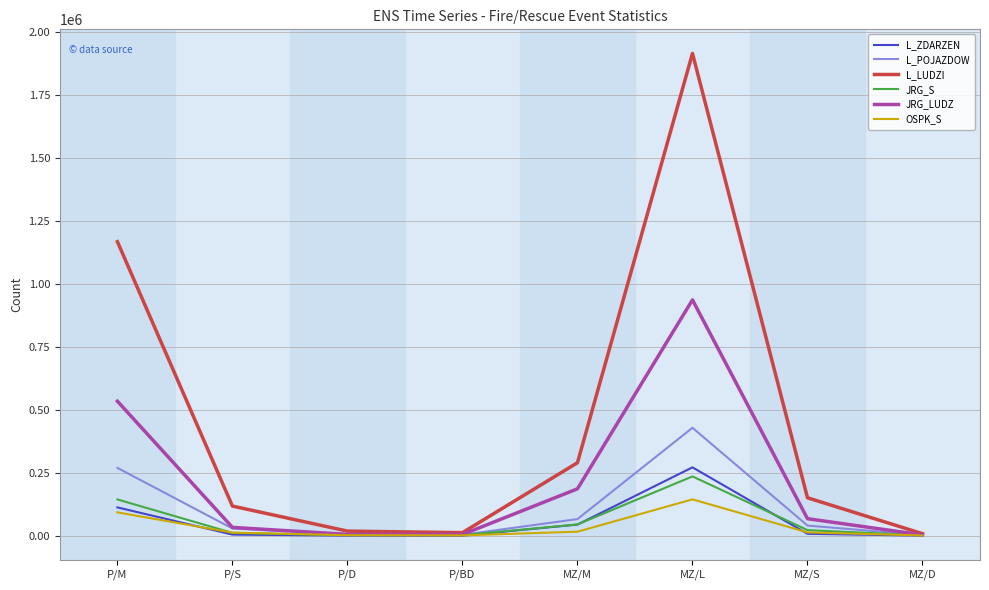

At which label is JRG_LUDZ closest to 469669?

P/M